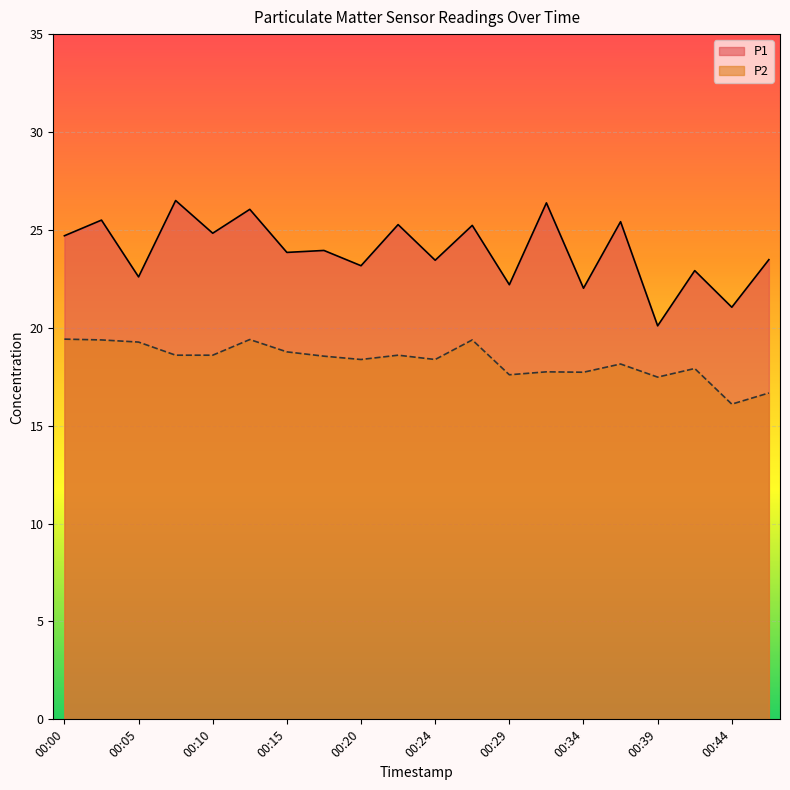

True or false: P2 has more than 2 interior local peaks.

True